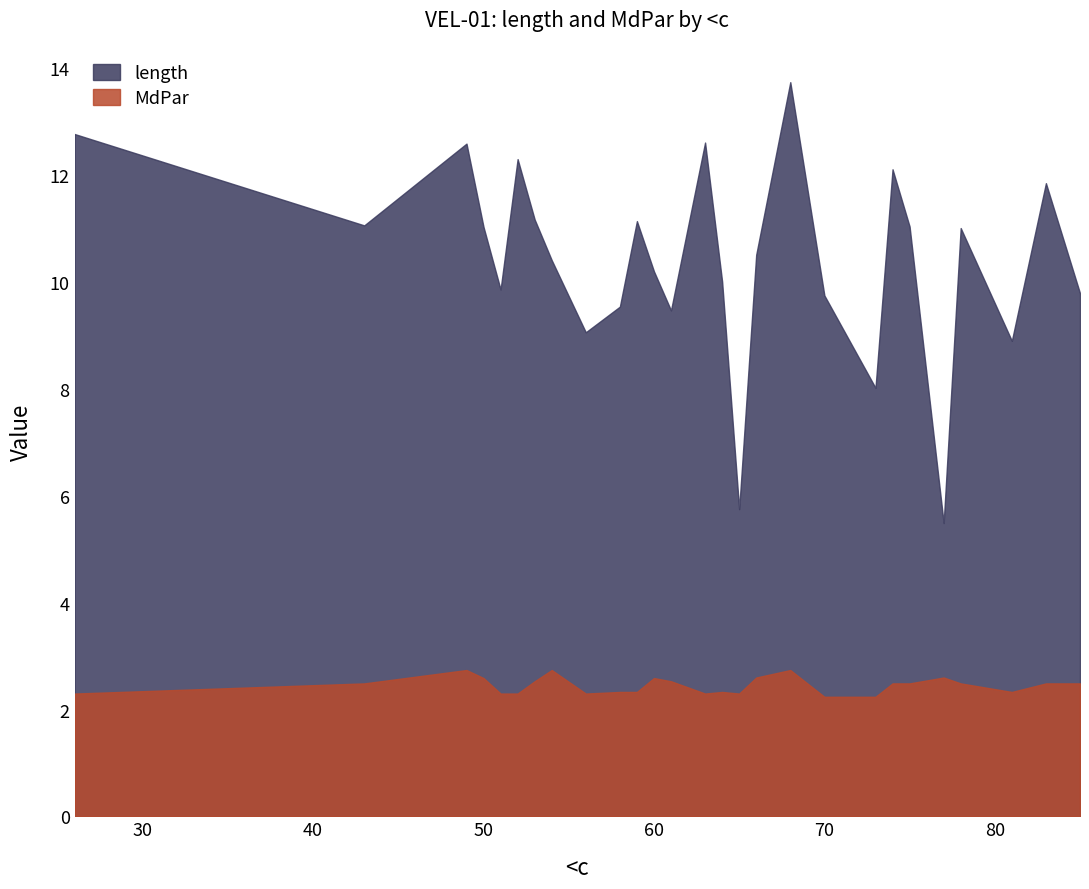

Read the MdPar value at 60.

2.6